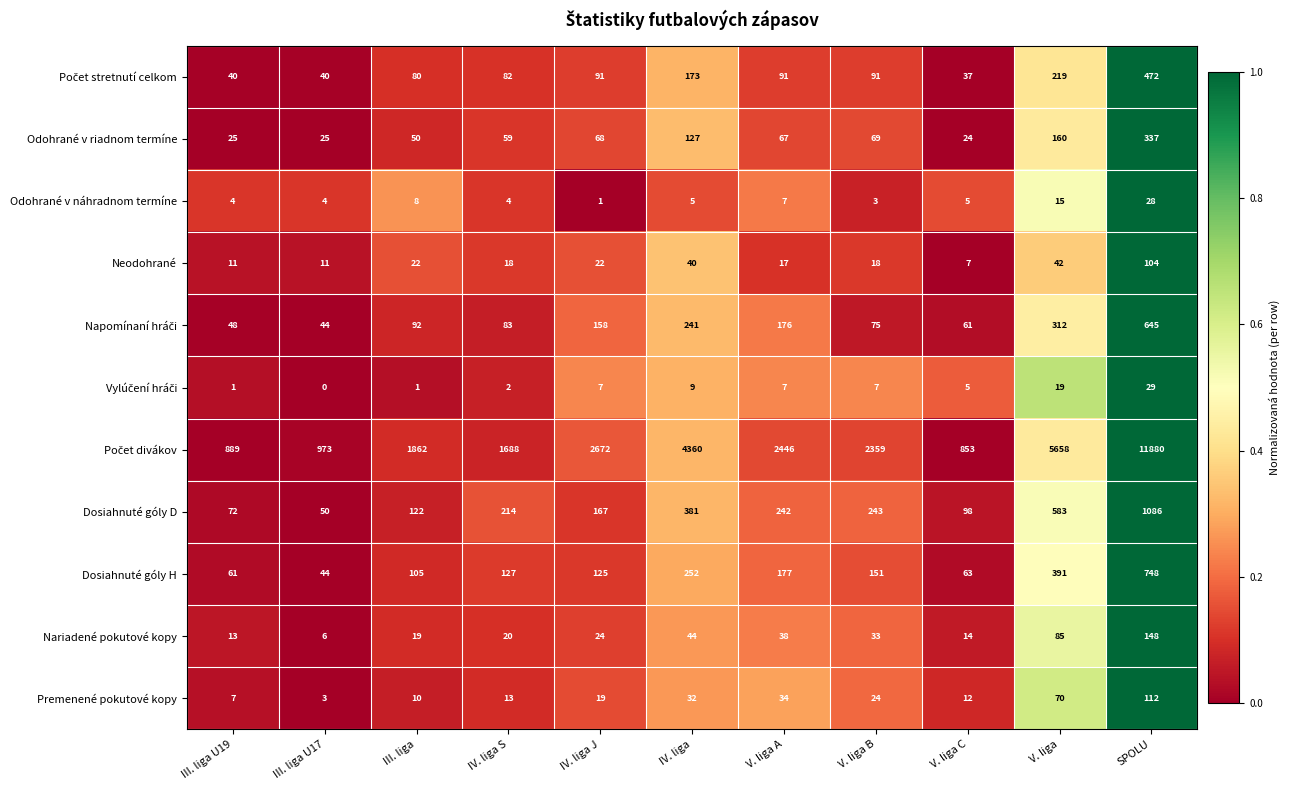

Is it true that Nariadené pokutové kopy equals 46 at V. liga?

False